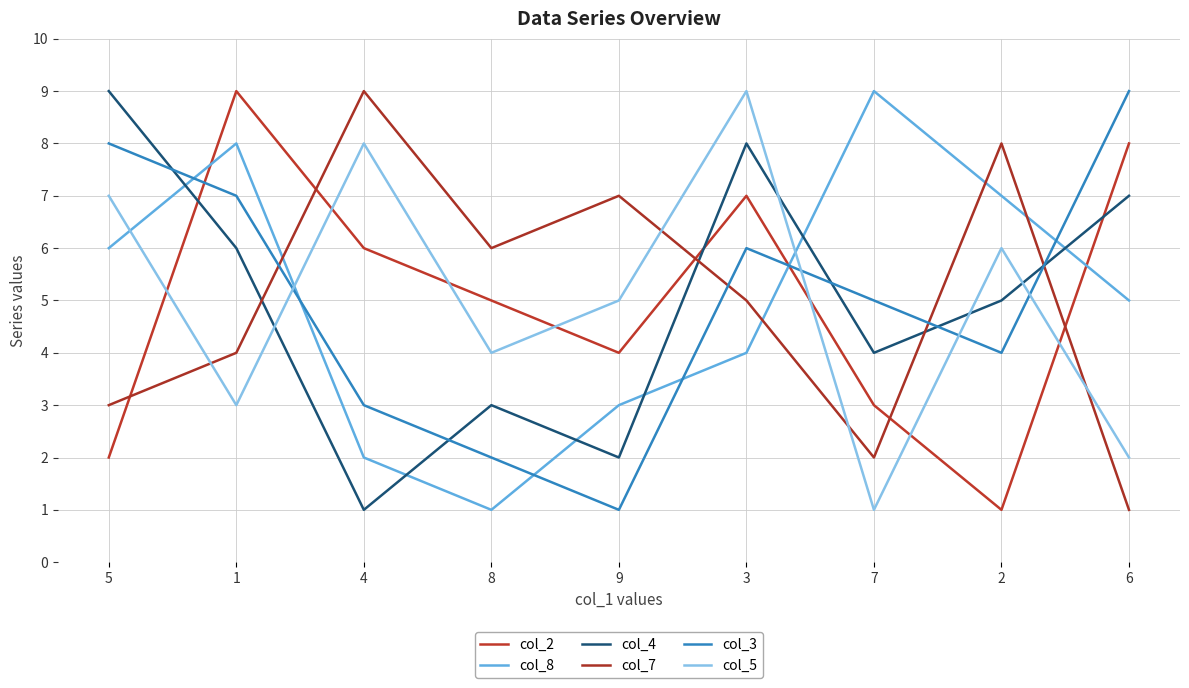

Count the number of data series in this chart.

6